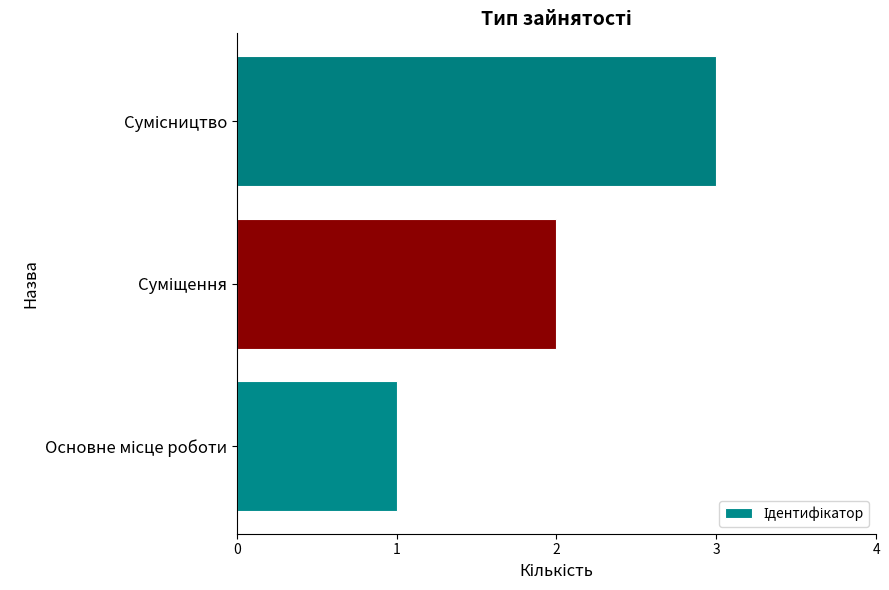

What is the difference between the maximum and minimum values?

2